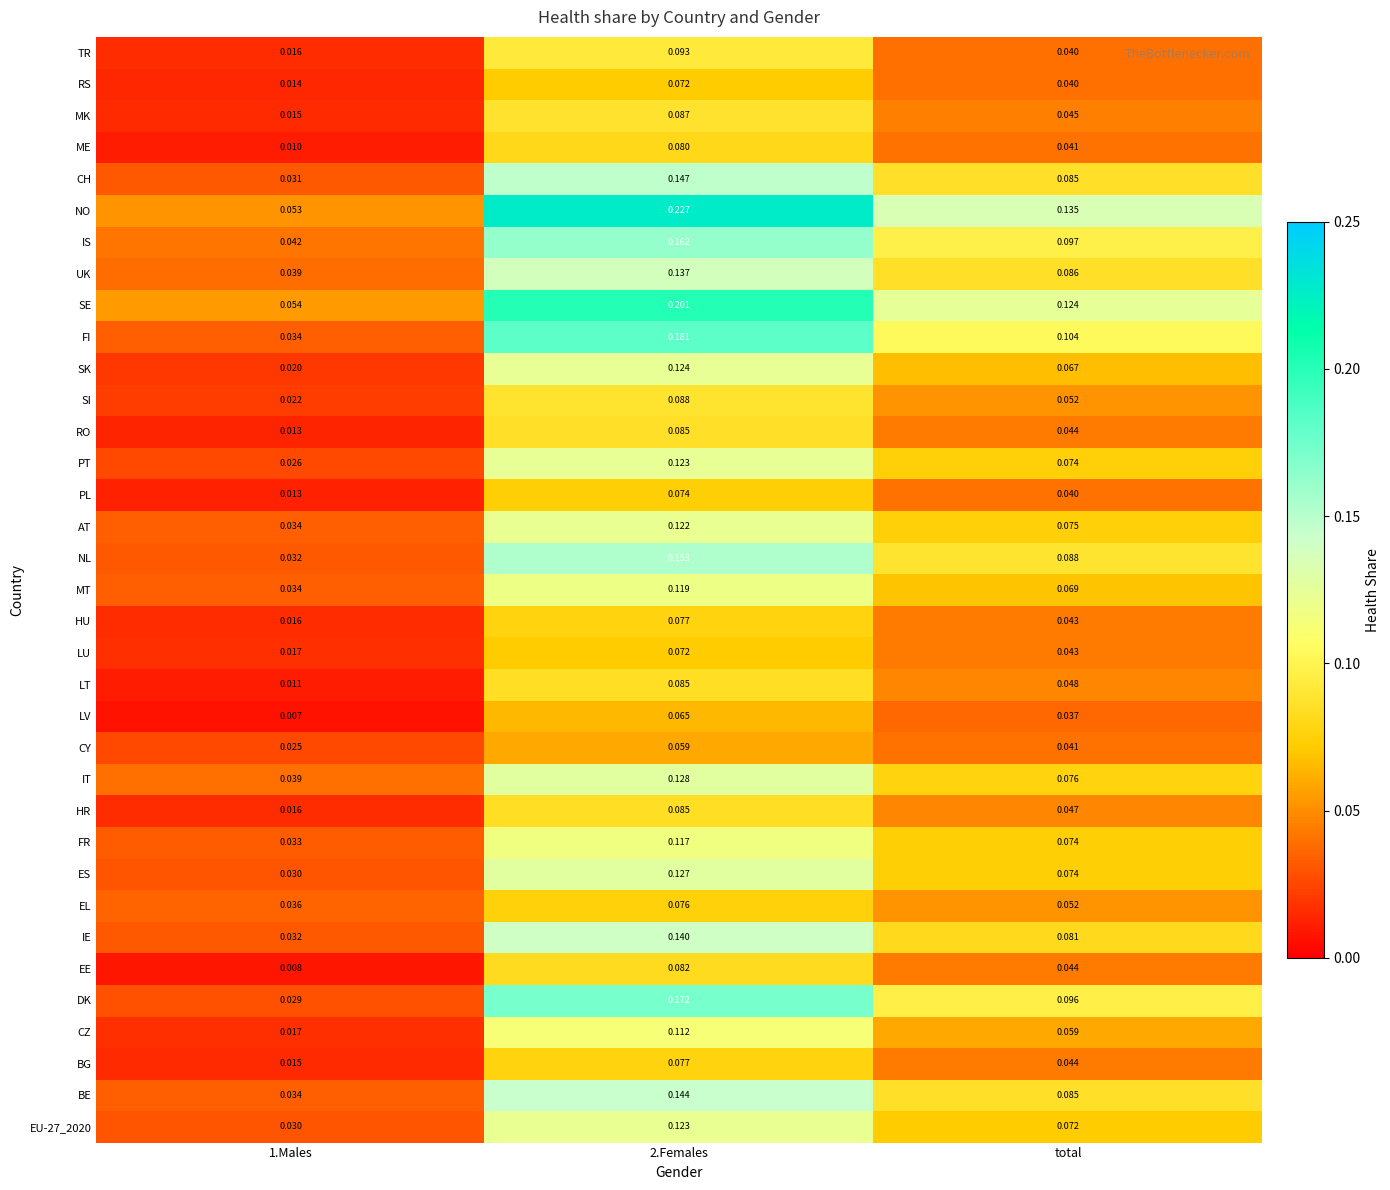

Is the value of RS at 1.Males greater than the value of CY at 1.Males?

No